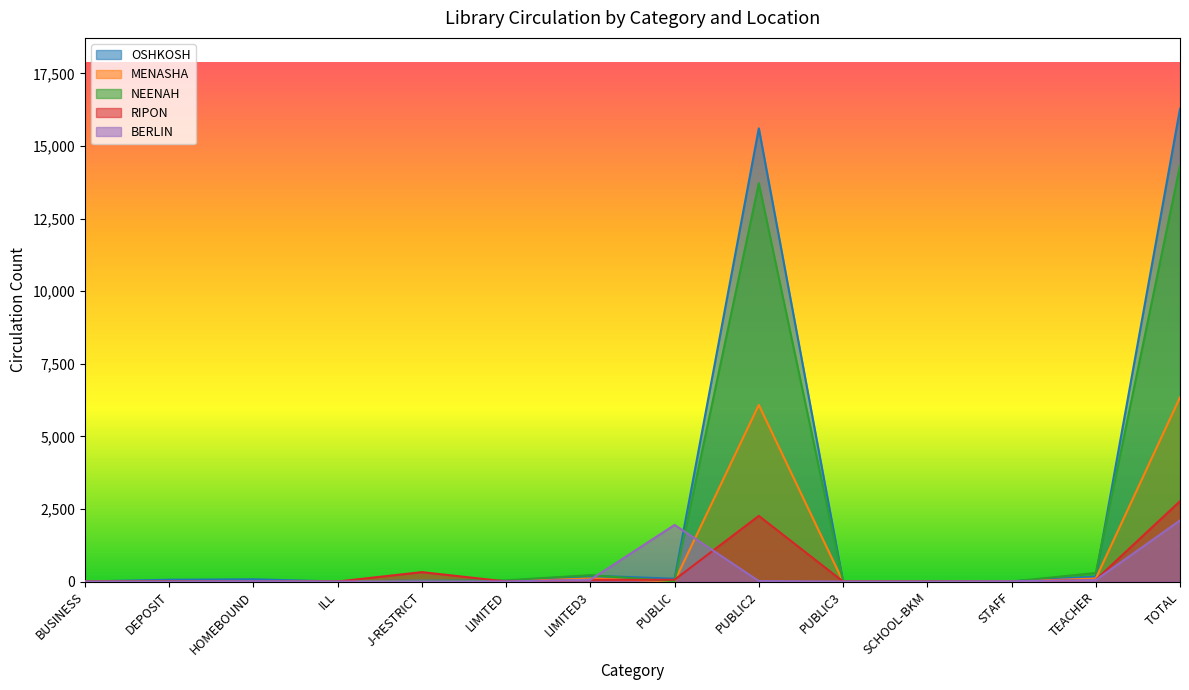

At which category does RIPON reach its first local peak?

DEPOSIT